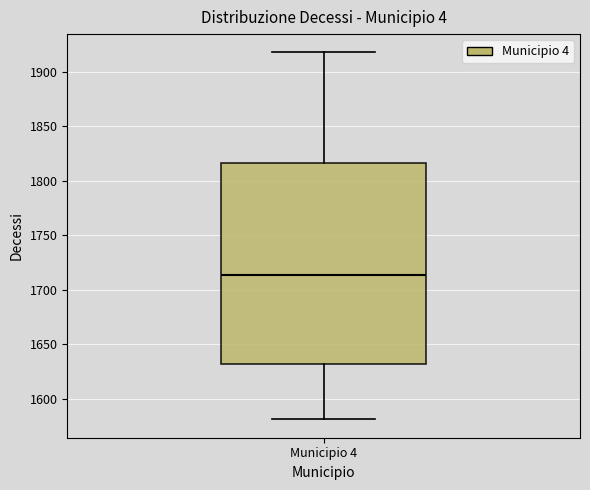

Where does the lower whisker of the box for Municipio 4 end on the y-axis? The values are not printed on the chart, so give them approximately, as read against the axis.

1580